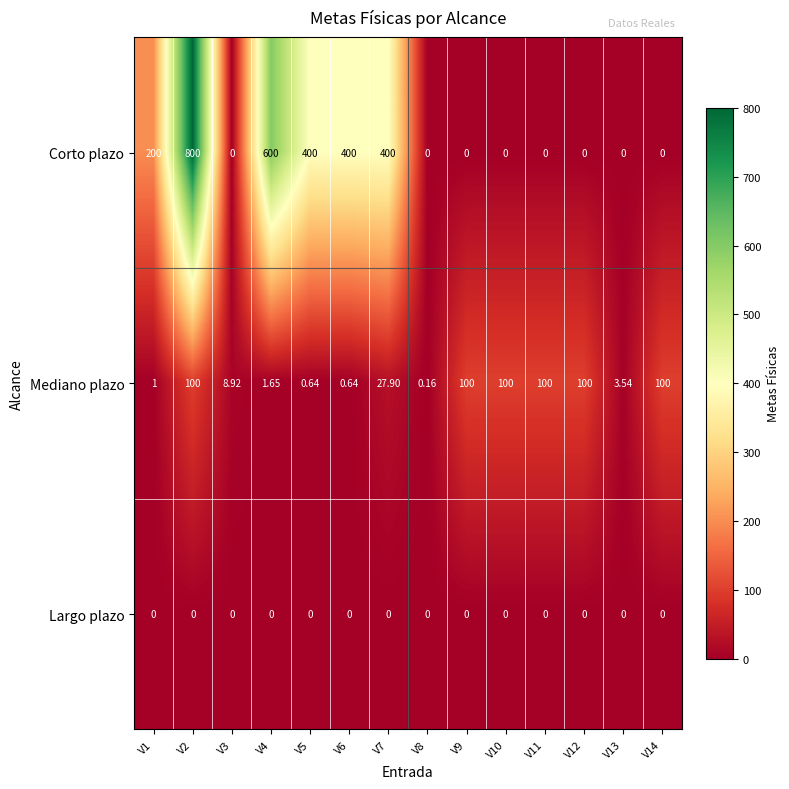

Count the number of categories in the chart.

14